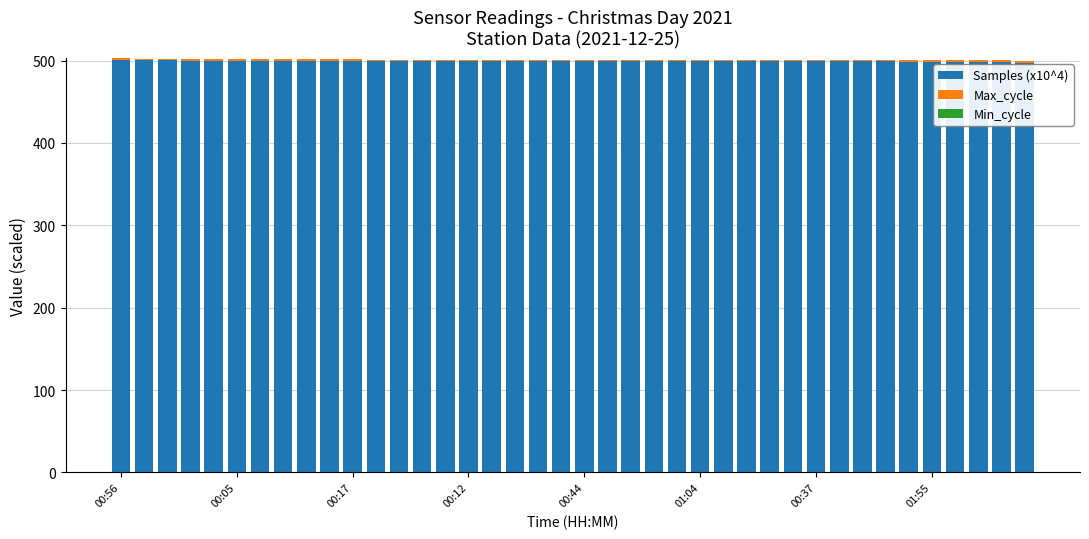

What is the highest value of the Samples (x10^4) series?

501.2